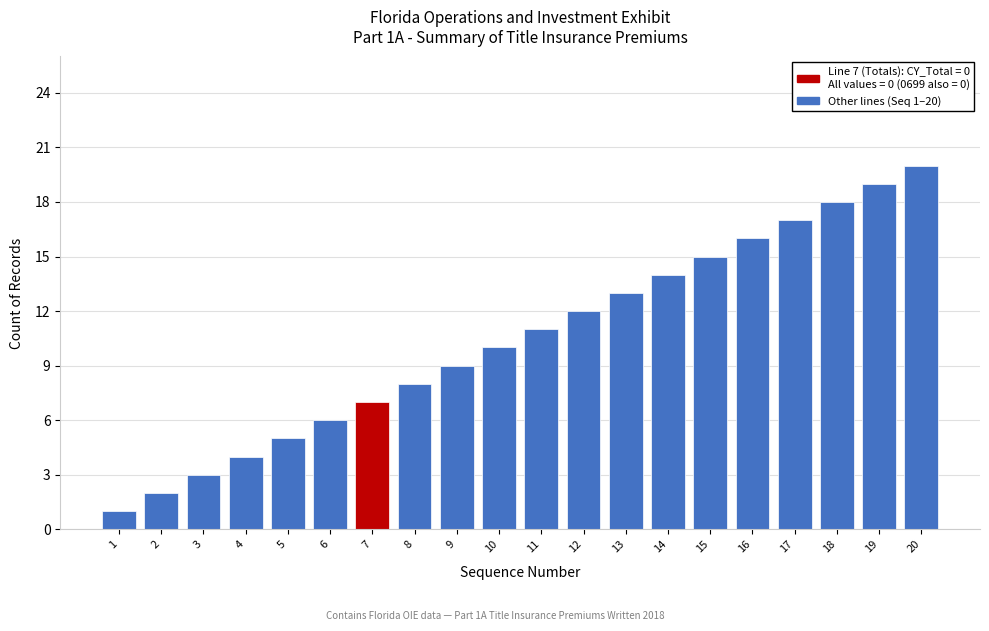

What is the sum of all values?

210